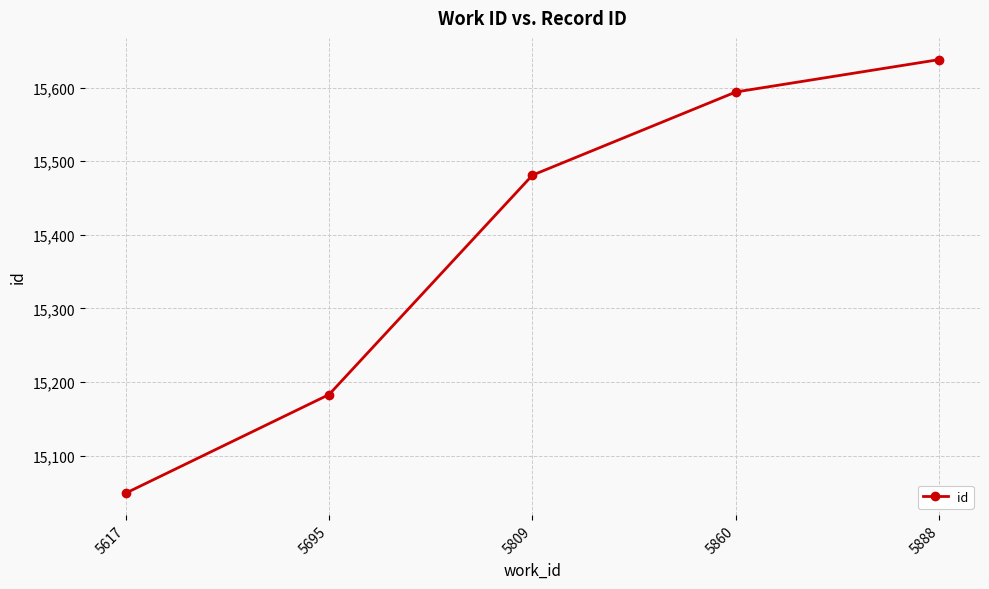

Reading left to right, transcribe all the data shown in this chart.

5617=15049	5695=15183	5809=15481	5860=15594	5888=15638